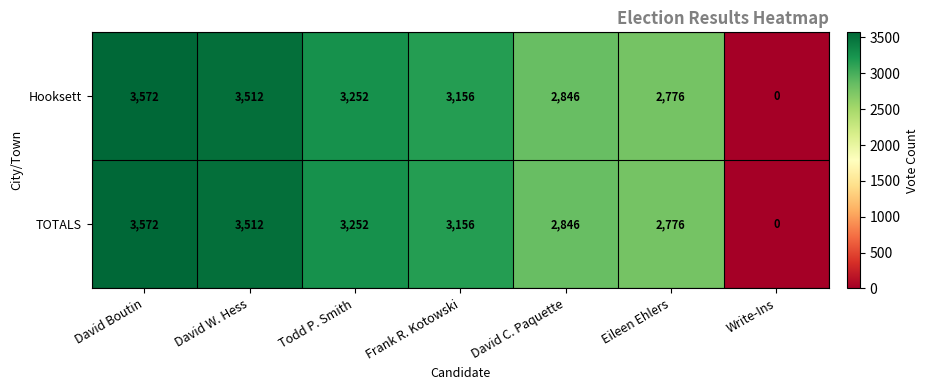

At which category is the sum across all series the highest?

David Boutin